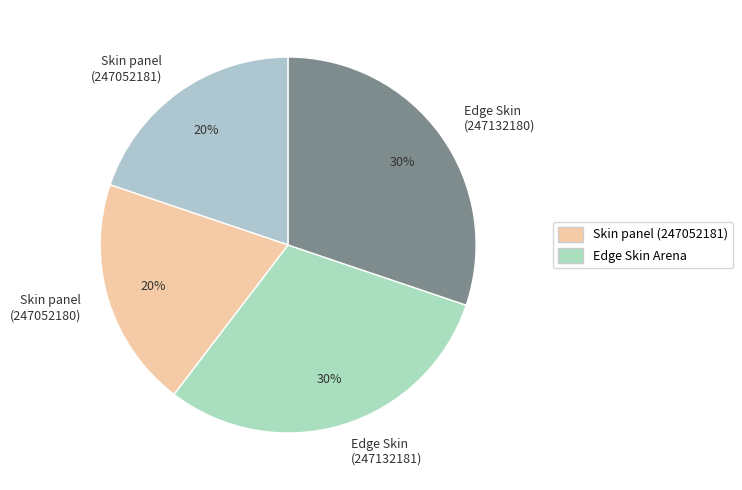

Is it true that Skin panel (247052181) is 20% of the pie?

True